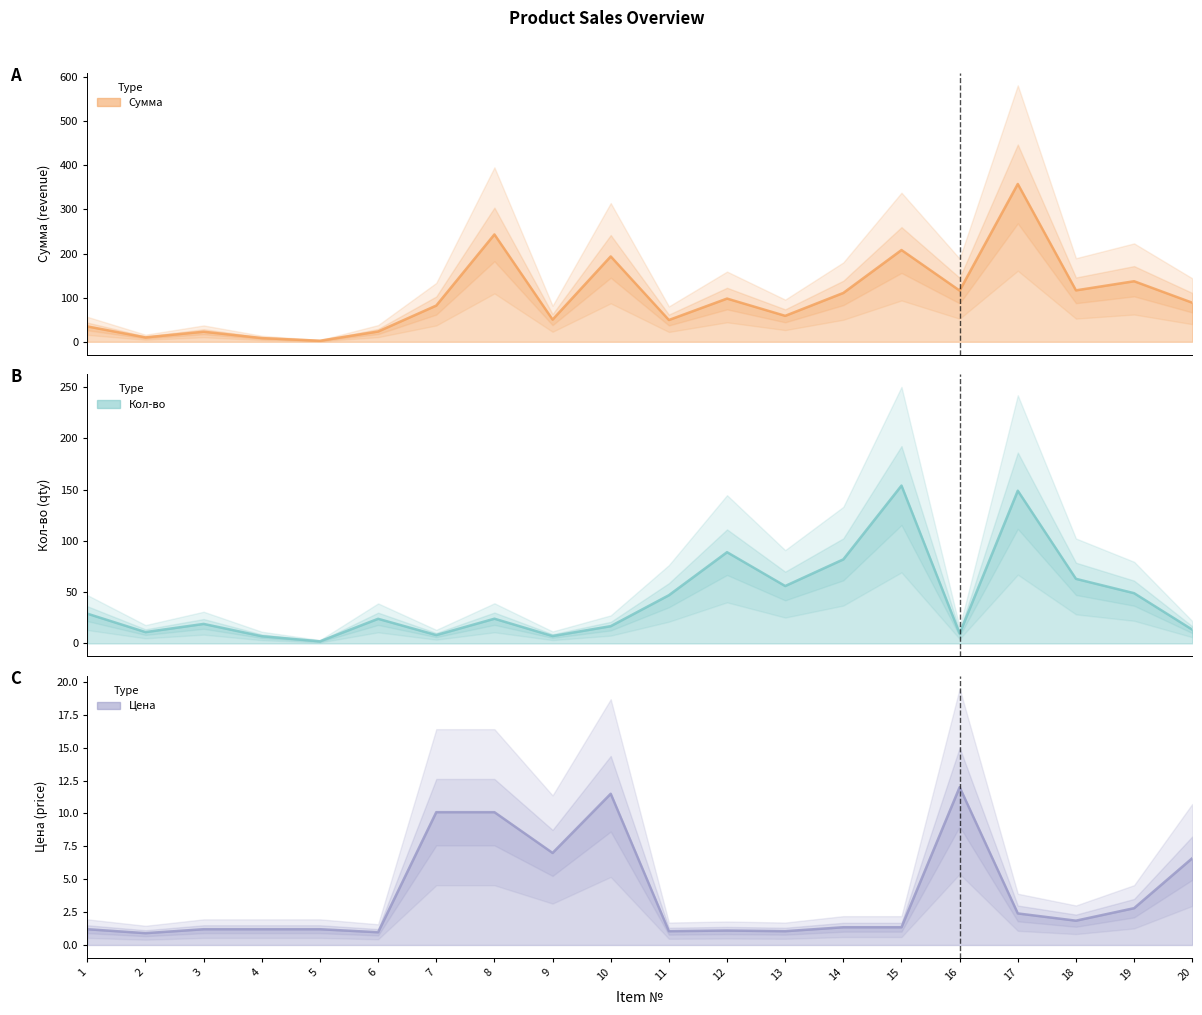

Is the value of Сумма at 19 greater than the value of Кол-во at 3?

Yes